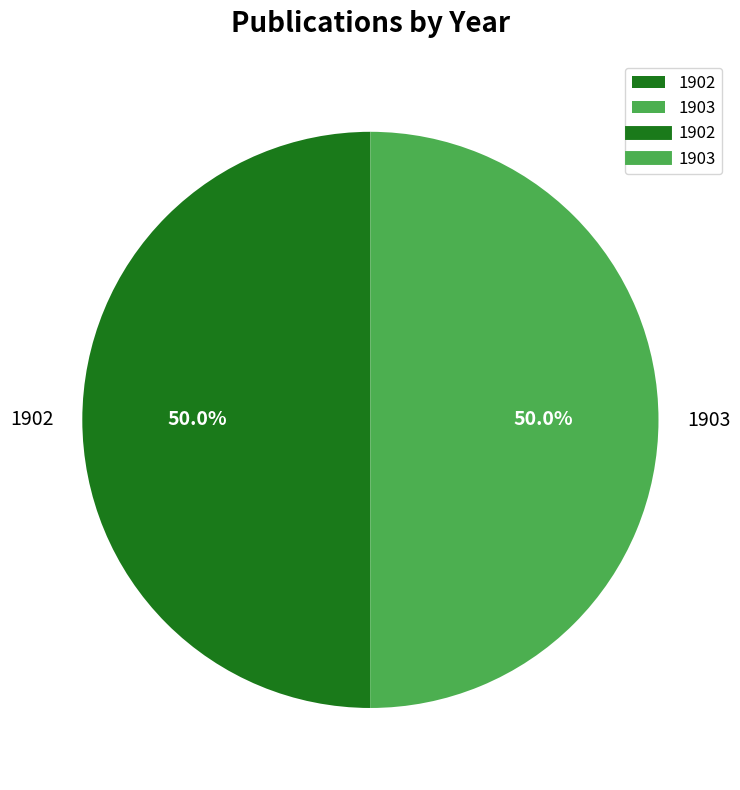

Is the sum of 1903 and 1902 greater than half?

Yes